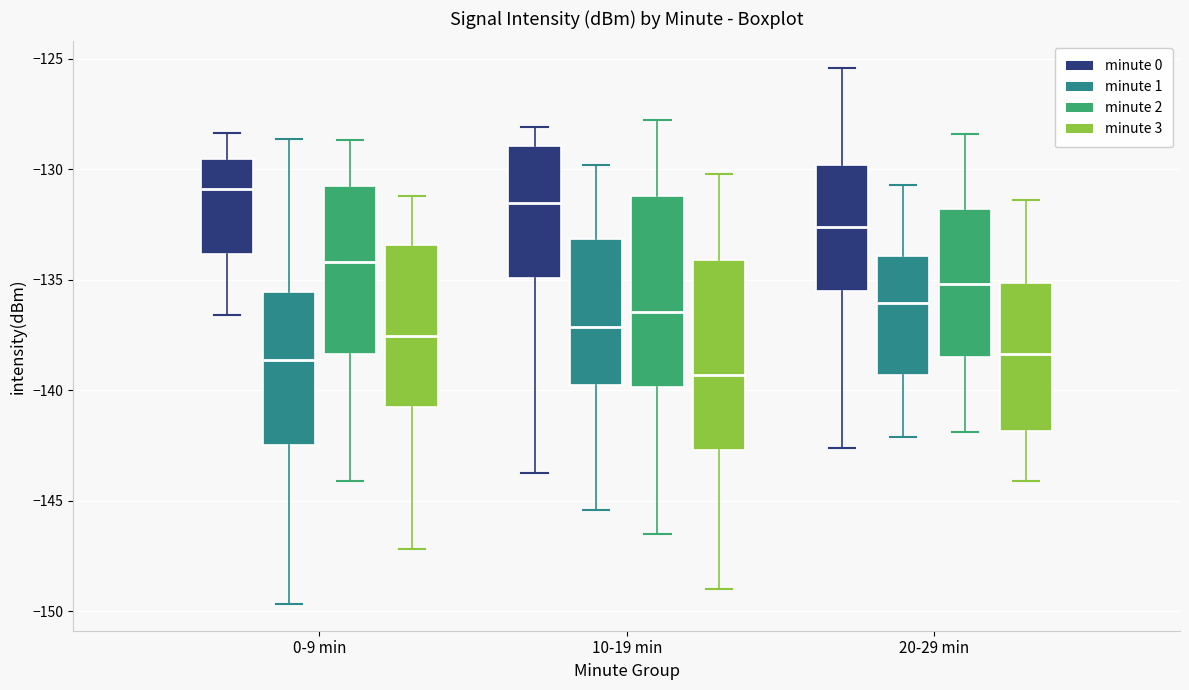

Reading left to right, transcribe this box plot: for each box, give where its median line is, the range the box spans, and where its two whiskers end, as read against the y-axis. The values are not printed on the chart, so give them approximately, as read against the axis.

0-9 min (minute 0): median -131.0, box -134.0 to -129.5, whiskers -136.5 to -128.5
0-9 min (minute 1): median -138.5, box -142.5 to -135.5, whiskers -149.5 to -128.5
0-9 min (minute 2): median -134.0, box -138.5 to -131.0, whiskers -144.0 to -128.5
0-9 min (minute 3): median -137.5, box -141.0 to -133.5, whiskers -147.0 to -131.0
10-19 min (minute 0): median -131.5, box -135.0 to -129.0, whiskers -143.5 to -128.0
10-19 min (minute 1): median -137.0, box -139.5 to -133.0, whiskers -145.5 to -130.0
10-19 min (minute 2): median -136.5, box -140.0 to -131.0, whiskers -146.5 to -128.0
10-19 min (minute 3): median -139.5, box -142.5 to -134.0, whiskers -149.0 to -130.0
20-29 min (minute 0): median -132.5, box -135.5 to -130.0, whiskers -142.5 to -125.5
20-29 min (minute 1): median -136.0, box -139.5 to -134.0, whiskers -142.0 to -130.5
20-29 min (minute 2): median -135.0, box -138.5 to -132.0, whiskers -142.0 to -128.5
20-29 min (minute 3): median -138.5, box -142.0 to -135.0, whiskers -144.0 to -131.5